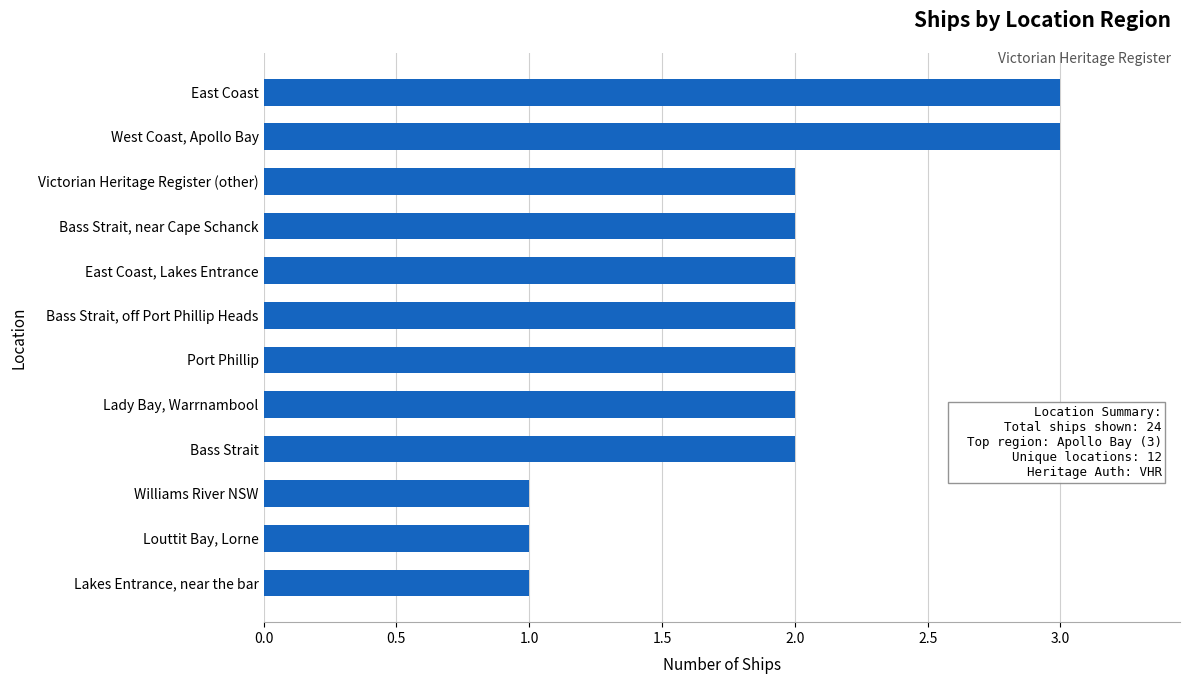

The chart shows a value of 1 at Louttit Bay, Lorne. True or false?

True